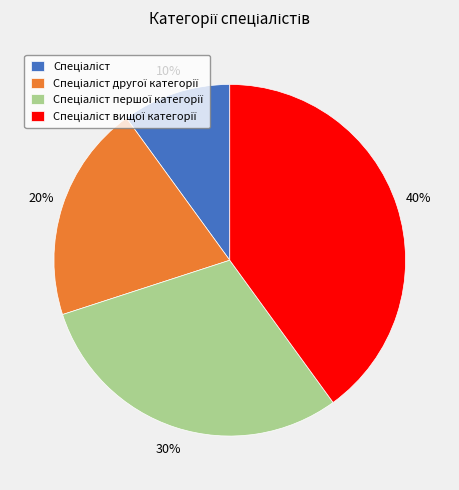

Count the number of slices in the pie.

4